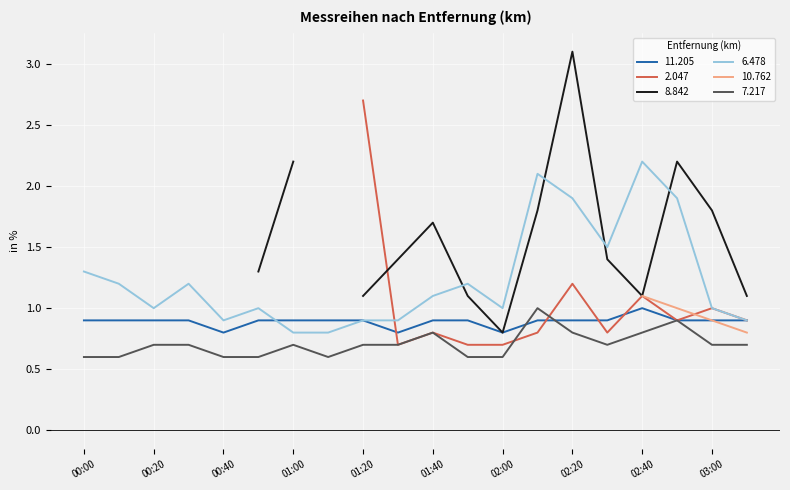

Rank the categories by 11.205 value from highest to lowest.

02:40, 00:00, 00:10, 00:20, 00:30, 00:50, 01:00, 01:10, 01:20, 01:40, 01:50, 02:10, 02:20, 02:30, 02:50, 03:00, 03:10, 00:40, 01:30, 02:00